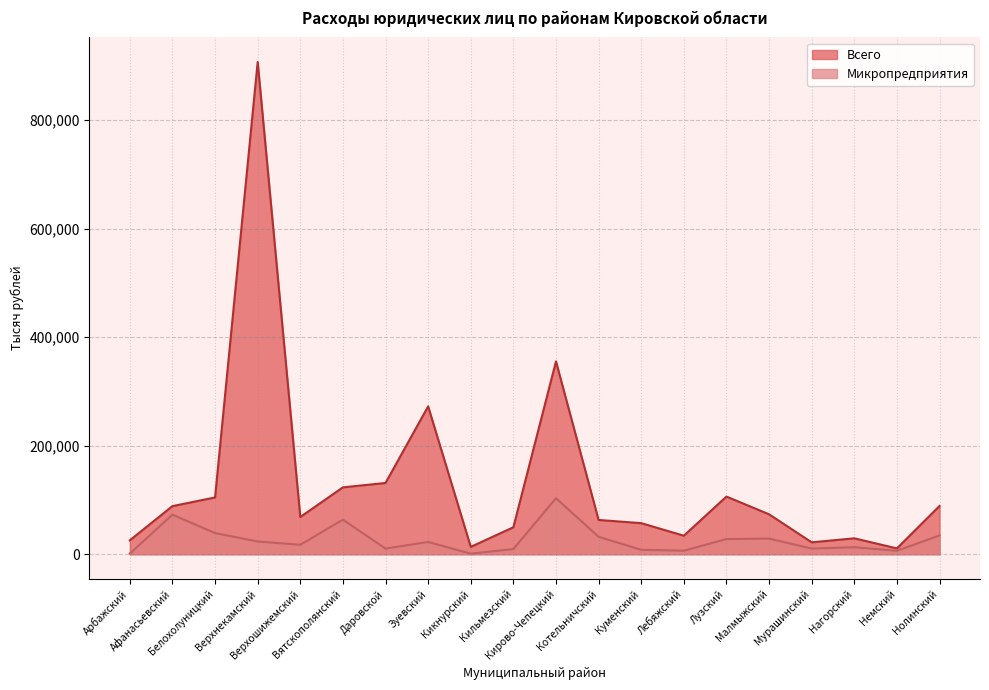

Which category has the highest value across all series?

Верхнекамский